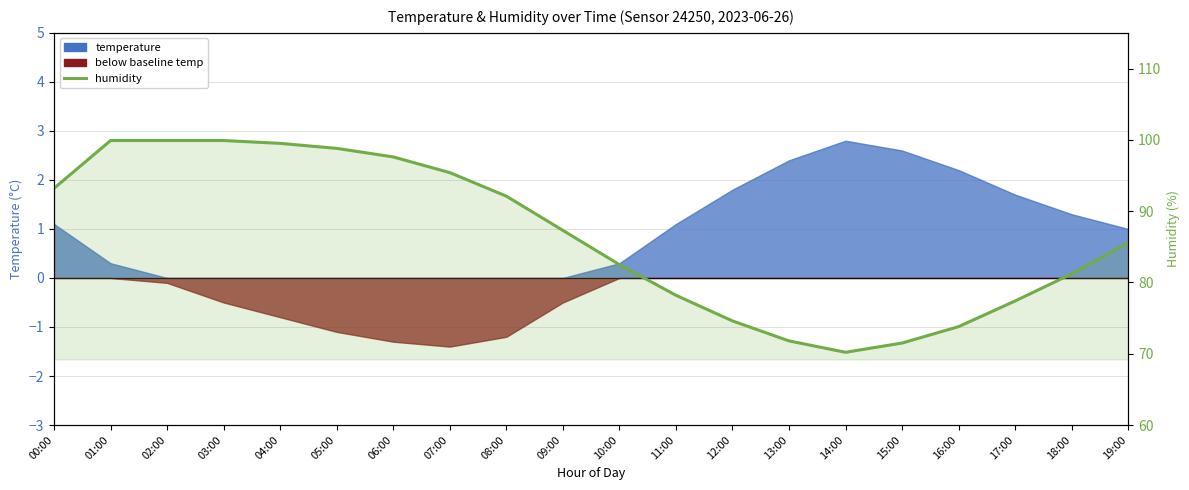

Is it true that the value at 15:00 is 14.4?

False